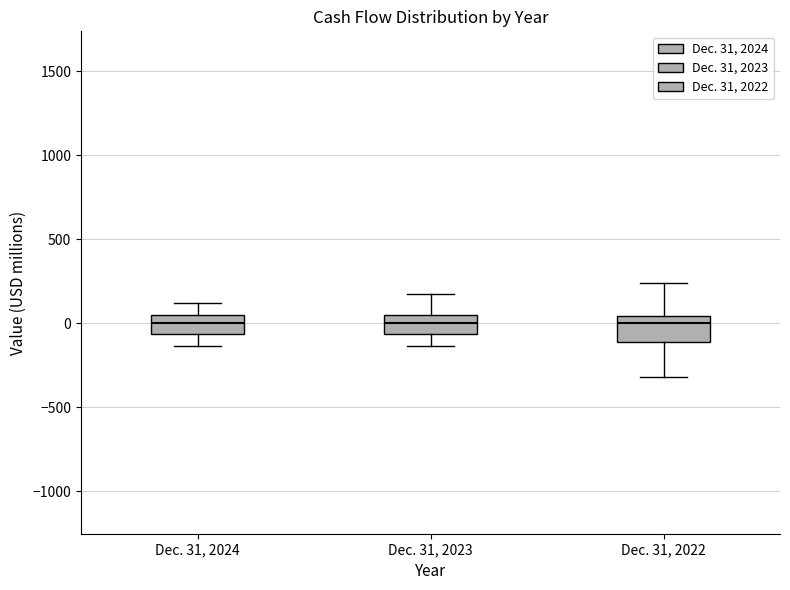

Reading left to right, transcribe this box plot: for each box, give where its median line is, the range the box spans, and where its two whiskers end, as read against the y-axis. The values are not printed on the chart, so give them approximately, as read against the axis.

Dec. 31, 2024: median 0, box -50 to 50, whiskers -150 to 100
Dec. 31, 2023: median 0, box -50 to 50, whiskers -150 to 200
Dec. 31, 2022: median 0, box -100 to 50, whiskers -300 to 250